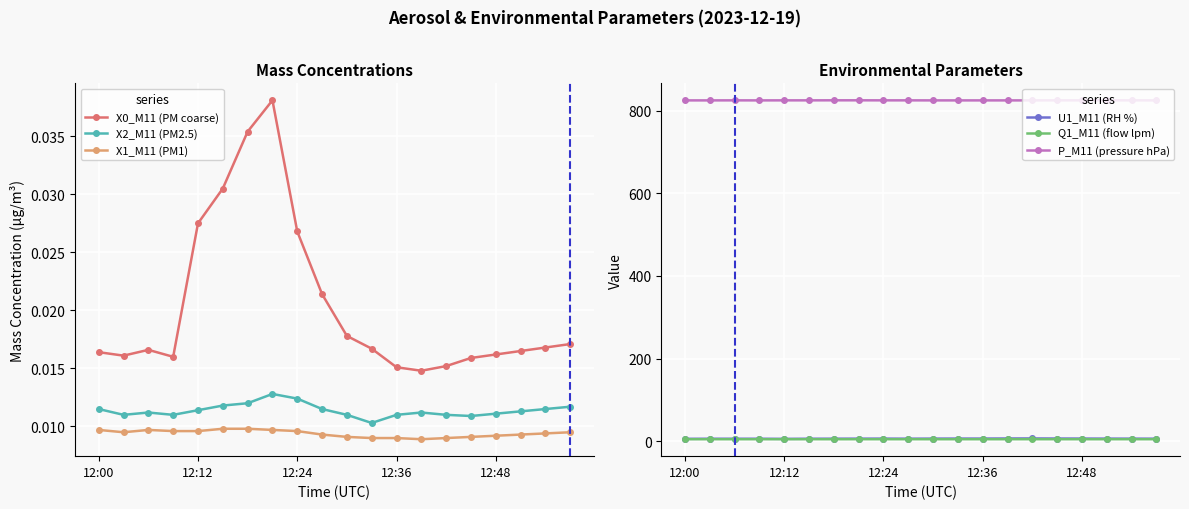

True or false: X1_M11 (PM1) and X2_M11 (PM2.5) intersect in this chart.

False